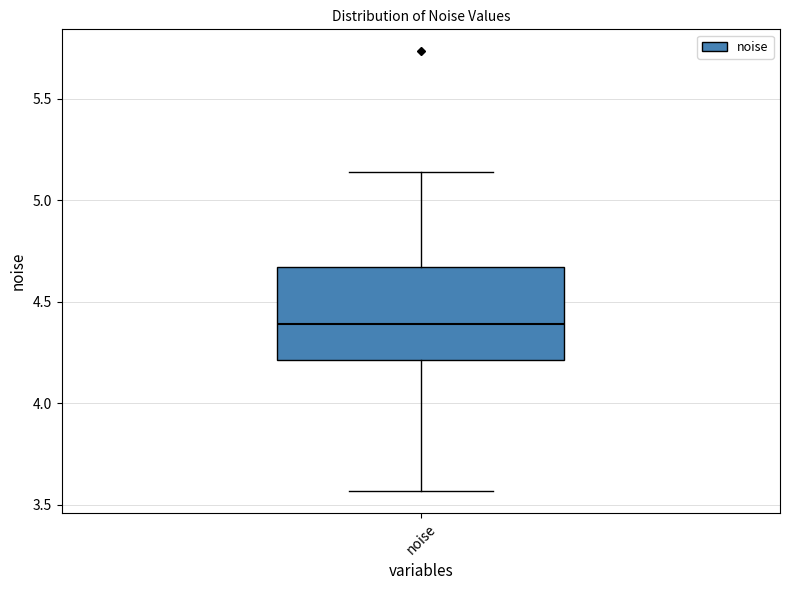

Transcribe this box plot: give where the median line is, the range the box spans, and where the two whiskers end, as read against the y-axis. The values are not printed on the chart, so give them approximately, as read against the axis.

median 4.40, box 4.20 to 4.65, whiskers 3.55 to 5.15